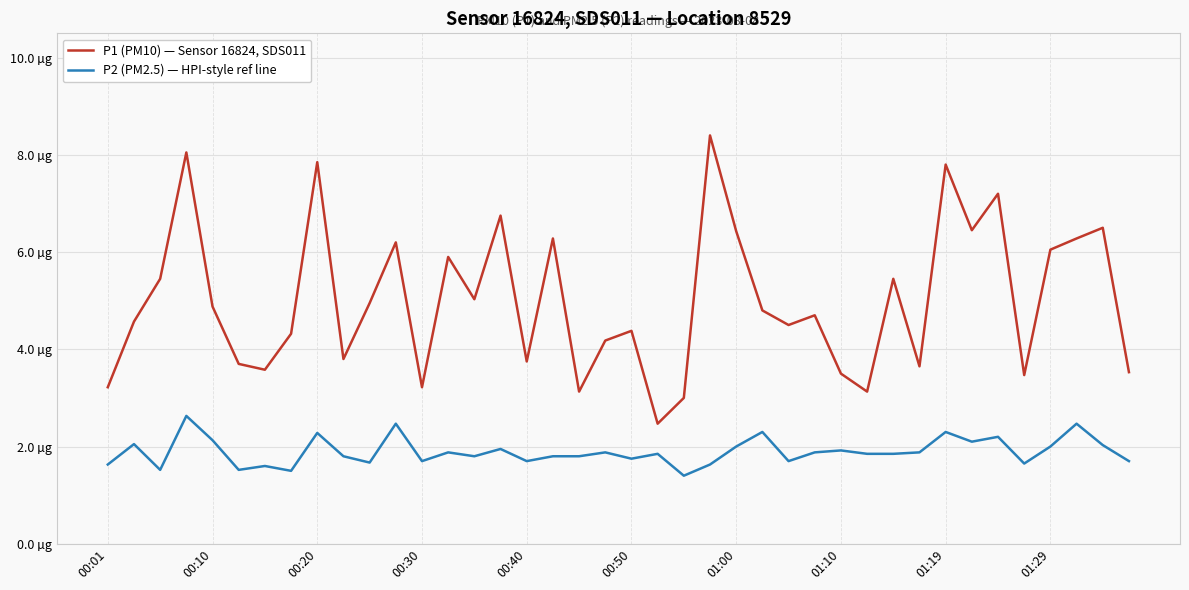

True or false: P2 (PM2.5) — HPI-style ref line and P1 (PM10) — Sensor 16824, SDS011 cross at least once.

False